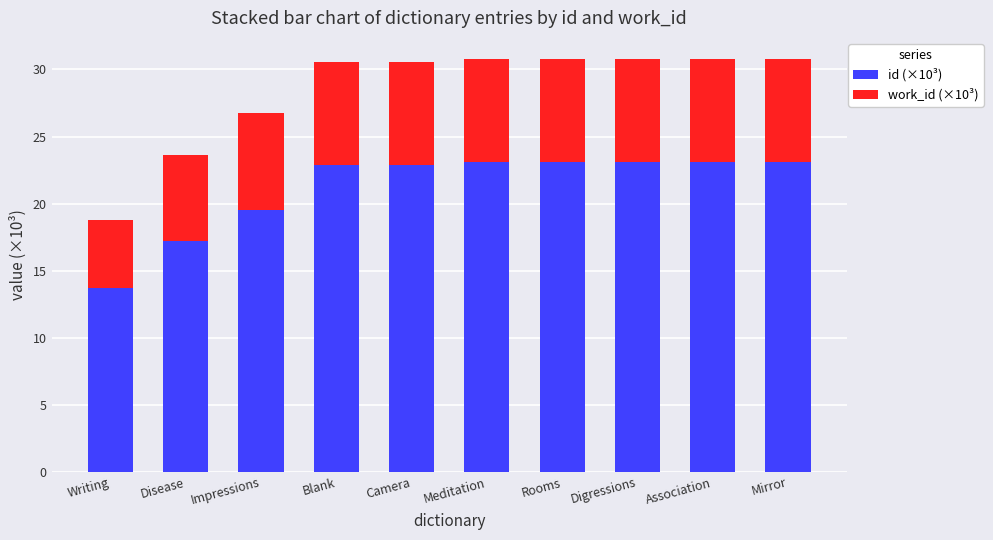

Which category has the lowest value in the id (×10³) series?

Writing